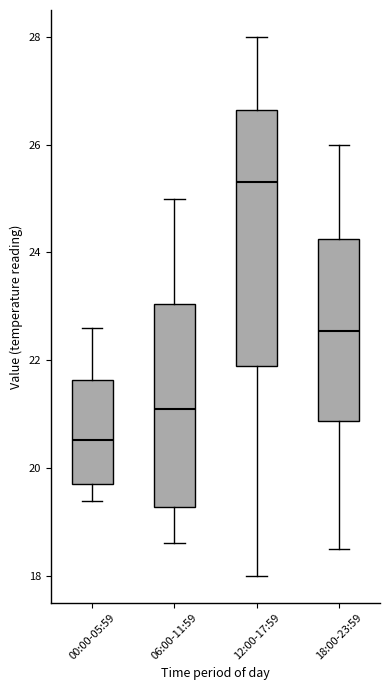

Where does the median line of the box for 00:00-05:59 sit on the y-axis? The values are not printed on the chart, so give them approximately, as read against the axis.

20.6